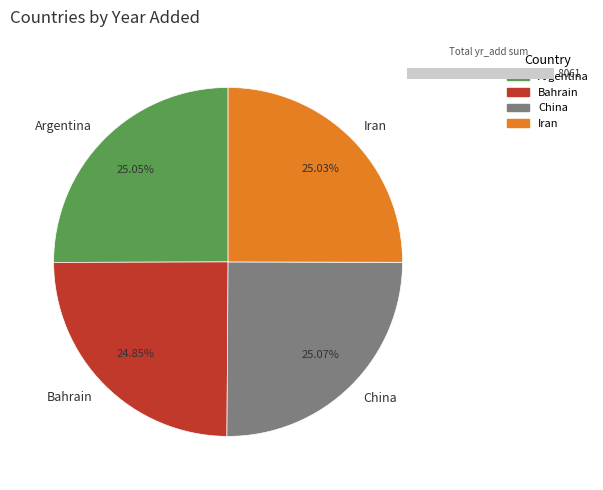

What percentage do Argentina and Bahrain together represent?

49.9%